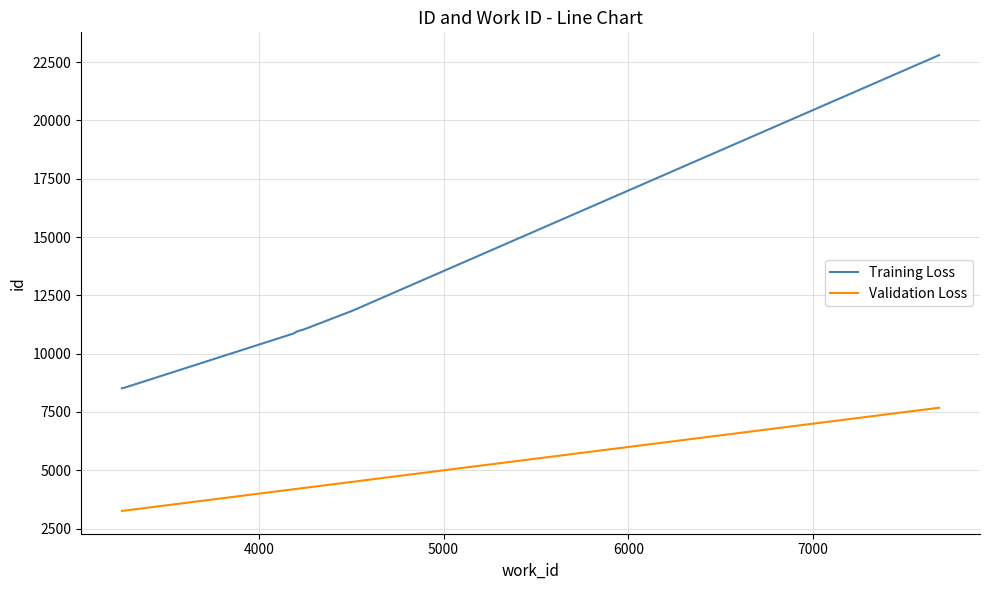

Rank the series by their average value, from lowest to highest.

Validation Loss, Training Loss